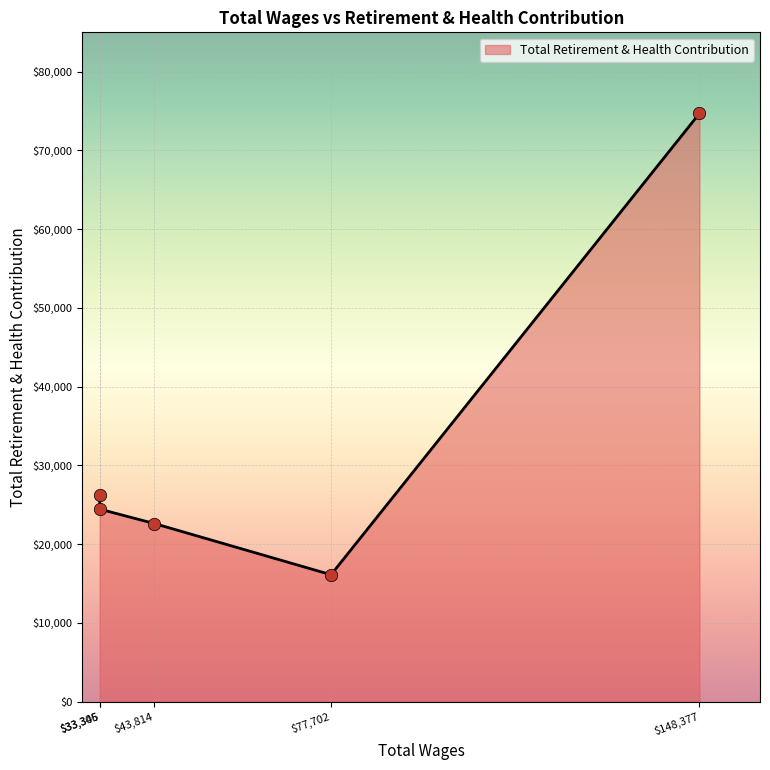

What is the sum of all values?

164101